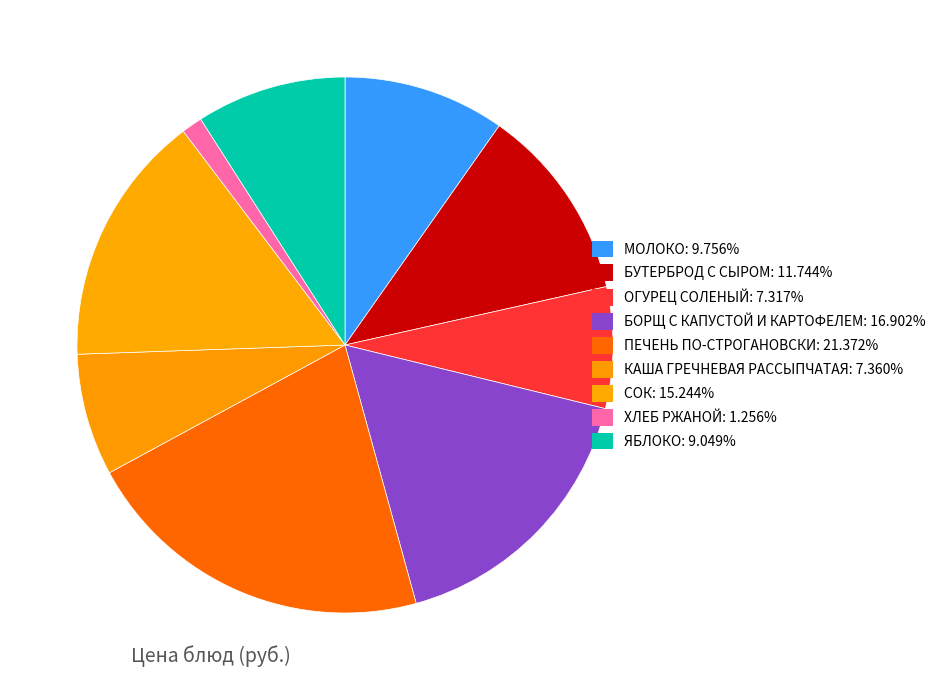

How many segments does this pie chart have?

9